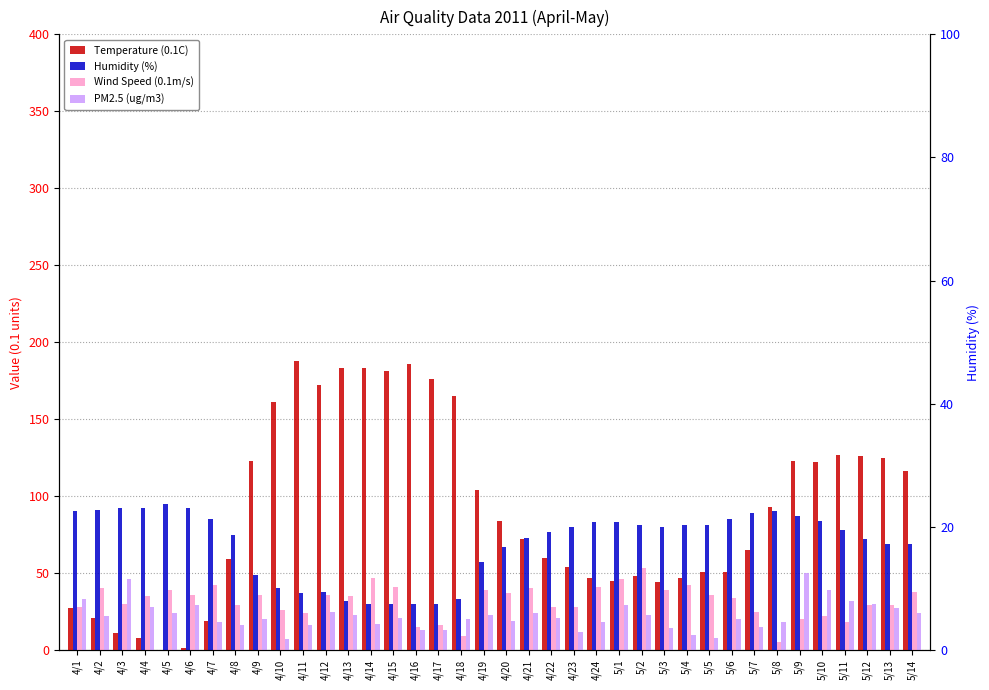

At which category does the chart reach its minimum across all series?

4/5